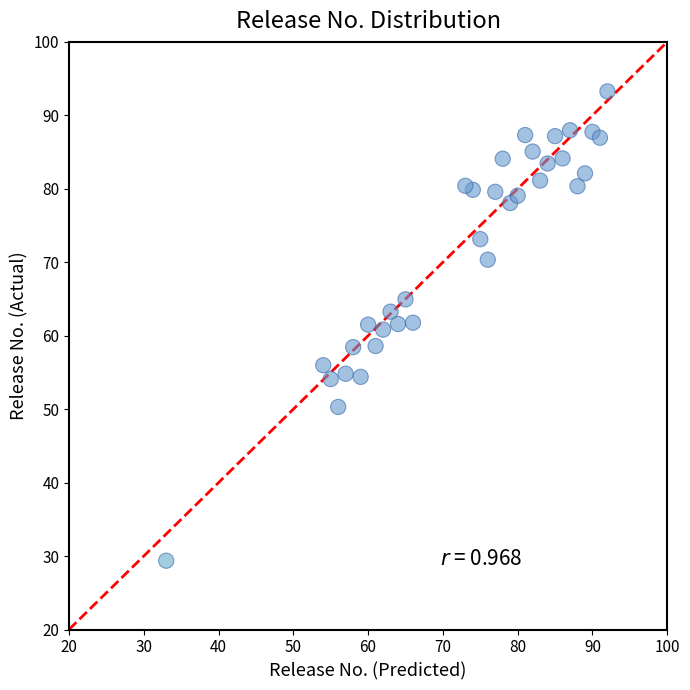

What is the range of Y values (max minus min)?

63.9